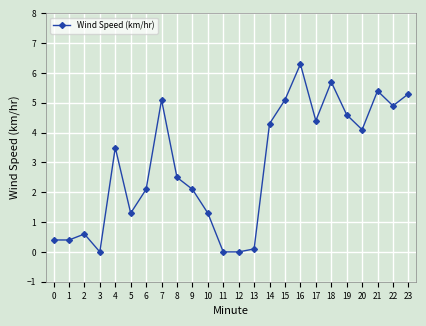

Count the number of data series in this chart.

1